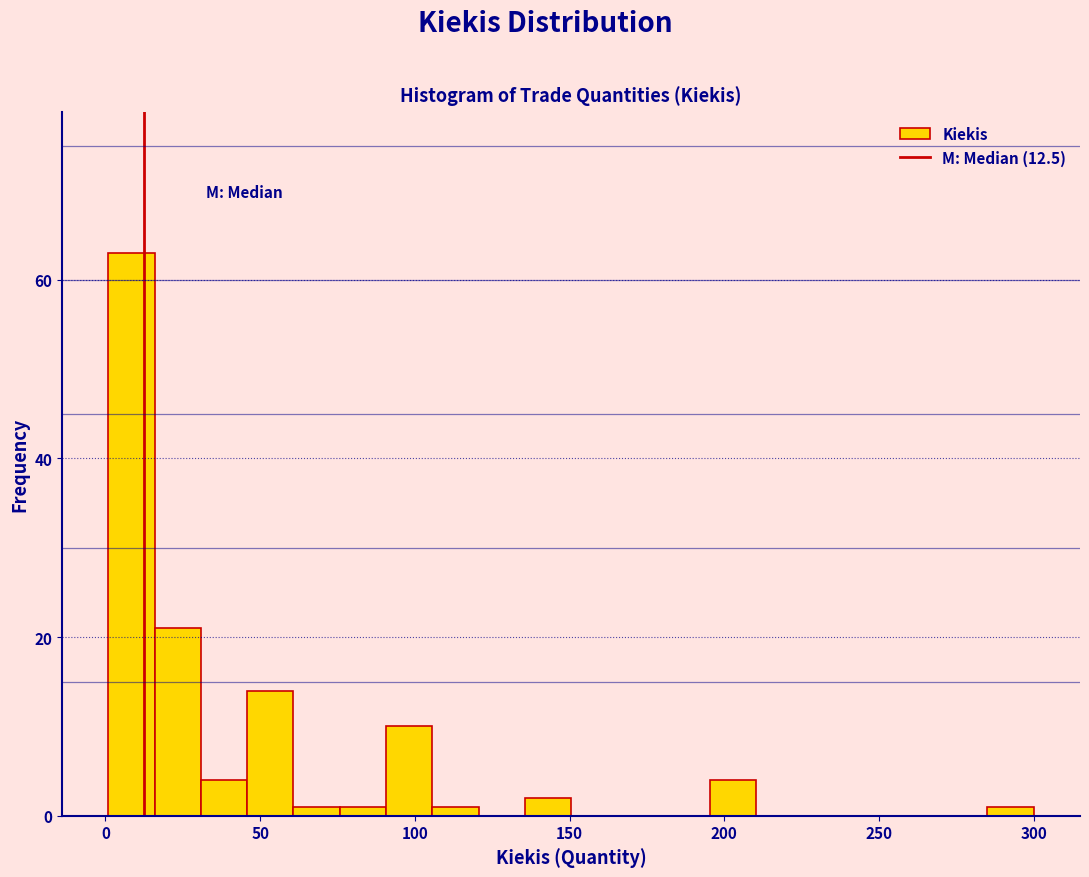

Around what value on the x-axis is the tallest bar? Give the approximate position of its centre, as read against the axis.

10